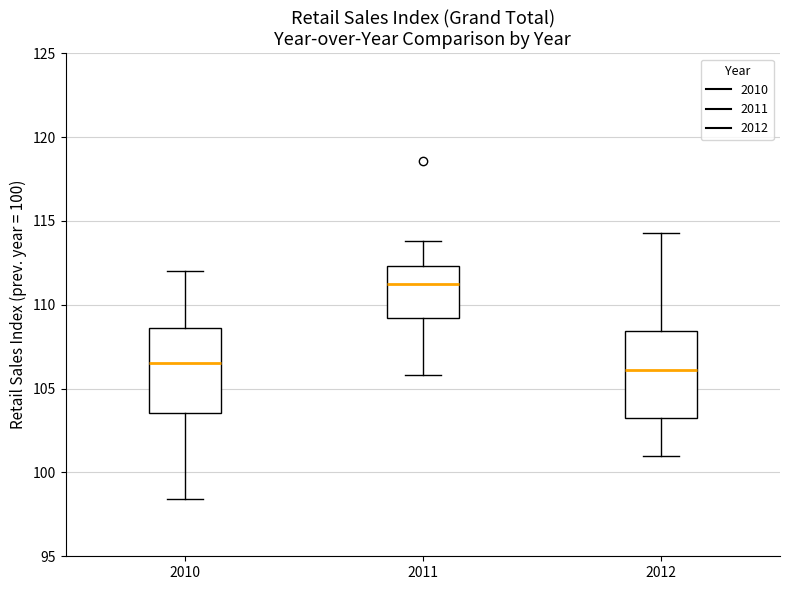

Where is the lower edge of the box at x = 2011 on the y-axis? The values are not printed on the chart, so give them approximately, as read against the axis.

109.0